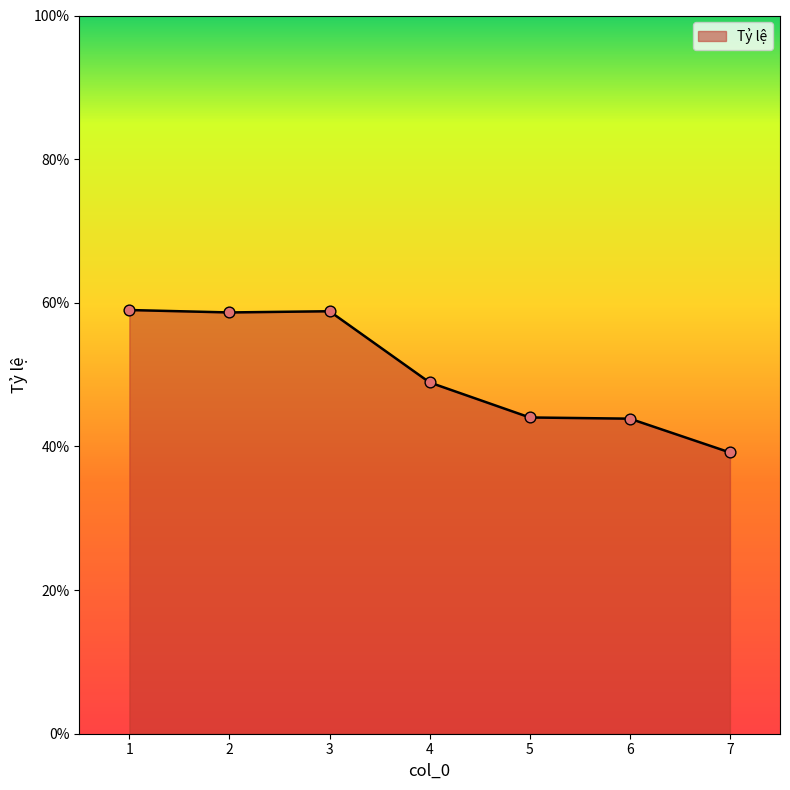

Is this an area chart (filled region under the line)?

Yes